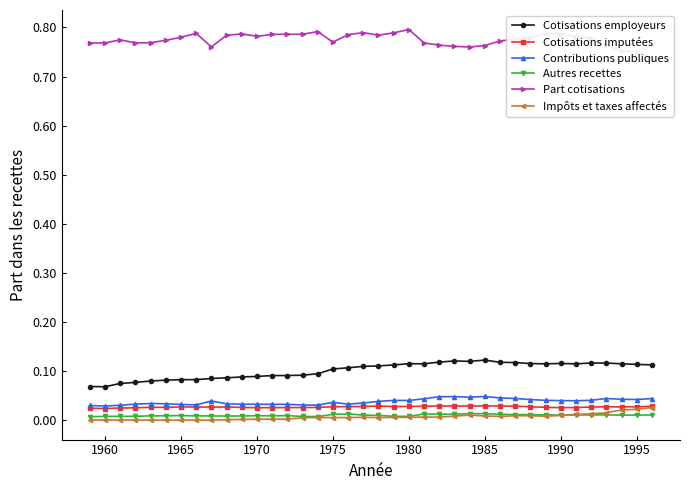

True or false: Cotisations imputées has more than 2 points higher than both neighbors.

True